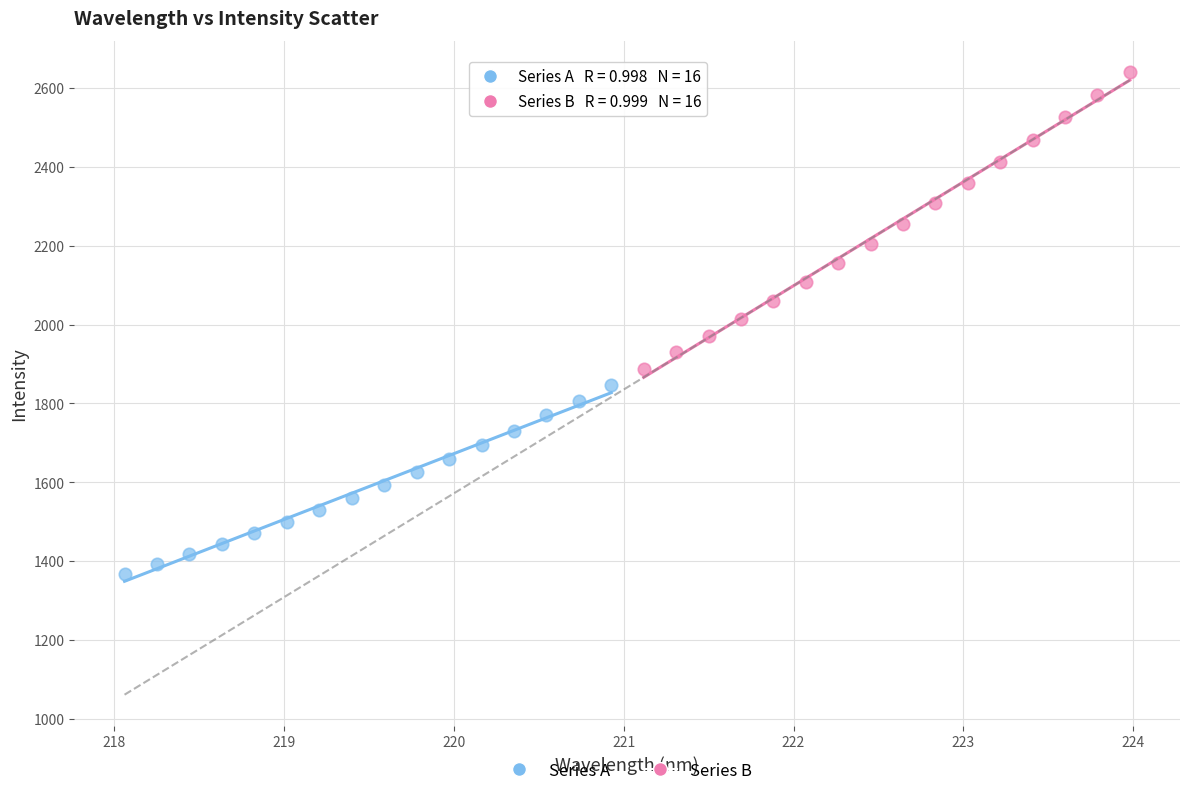

Which series has the widest spread of Y values?

Series B